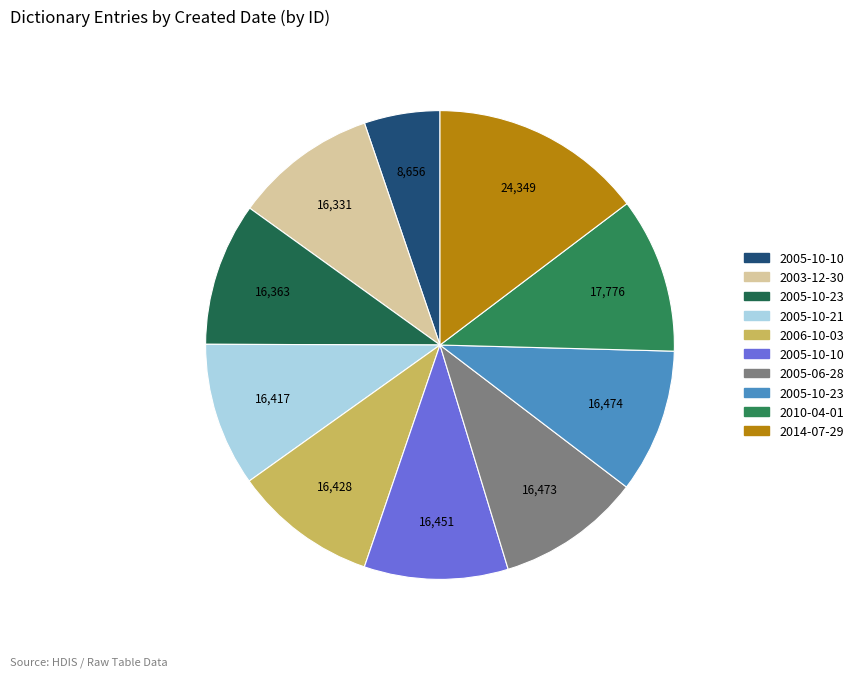

How many slices are in this pie chart?

10